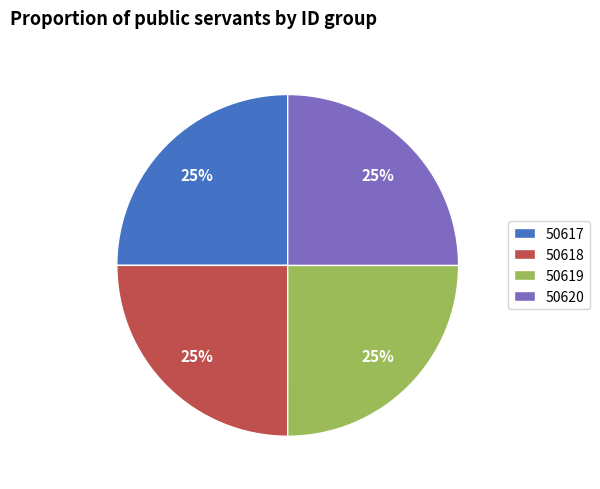

Is there a majority slice in this chart?

No